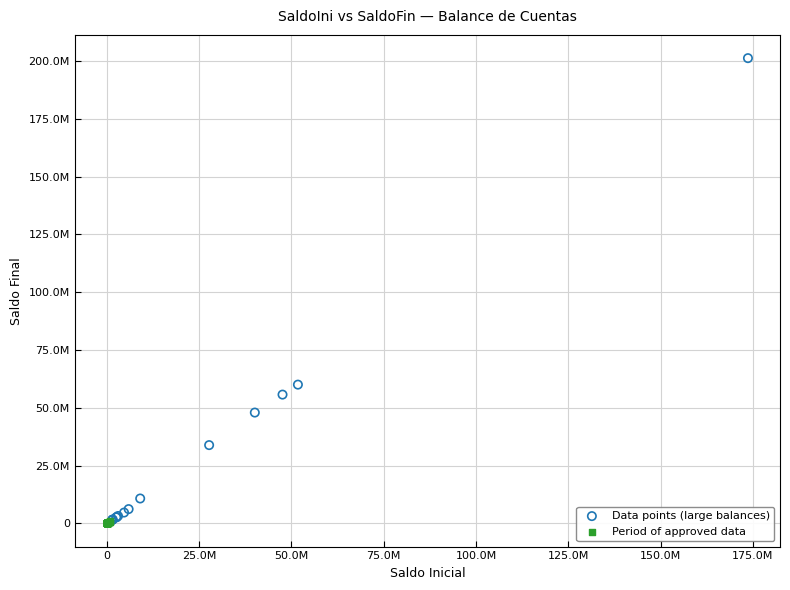

What are all the series names shown in the legend?

Data points (large balances), Period of approved data